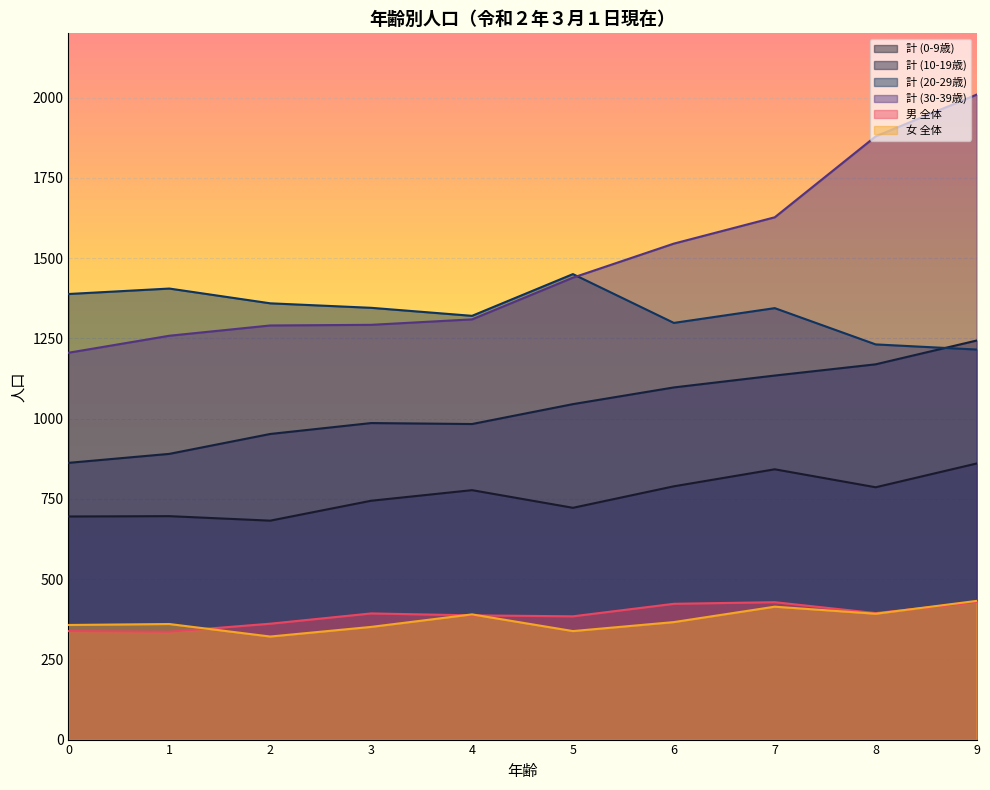

Which series has the largest total across all categories?

計 (30-39歳)